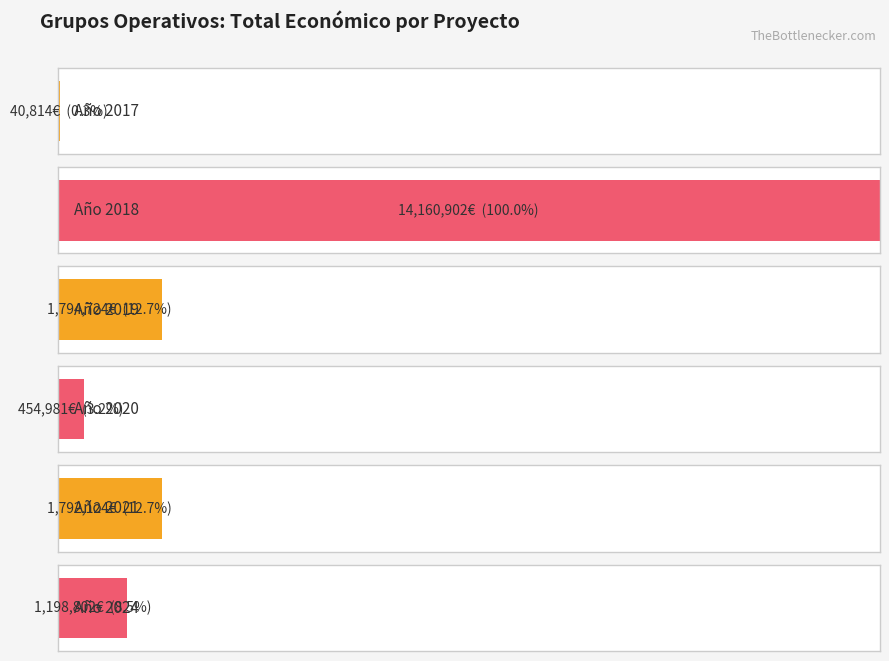

Which category has the highest value across all series?

2018